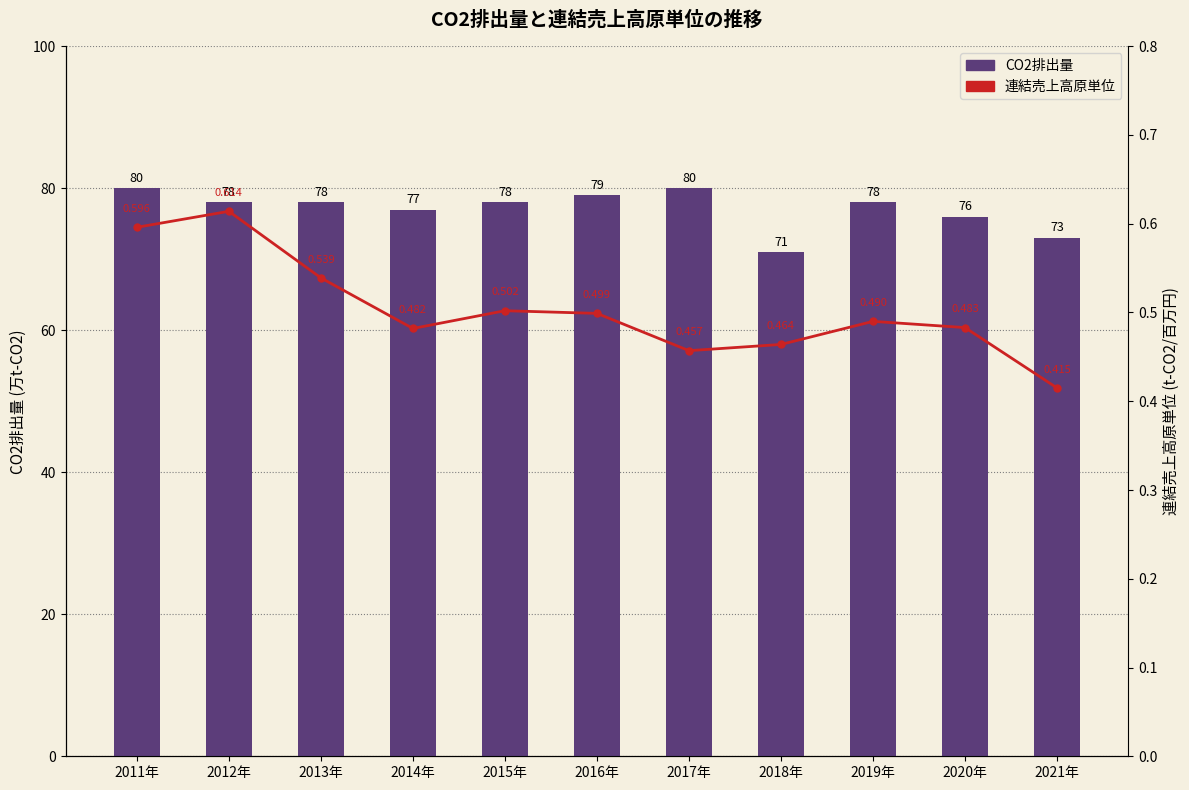

The 連結売上高原単位 series shows 0.5 at 2018年. True or false?

True